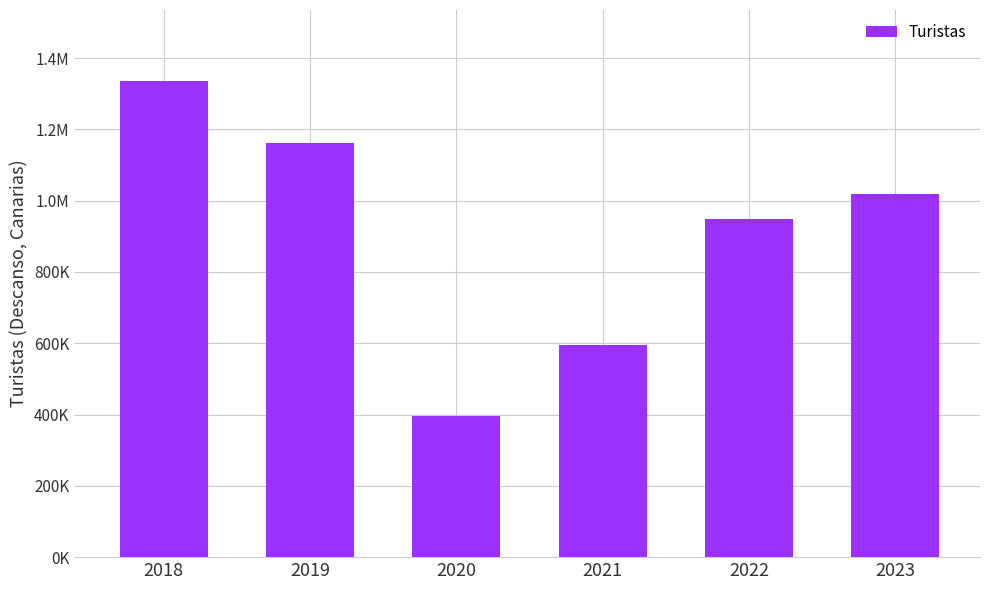

Does the chart contain any negative values?

No